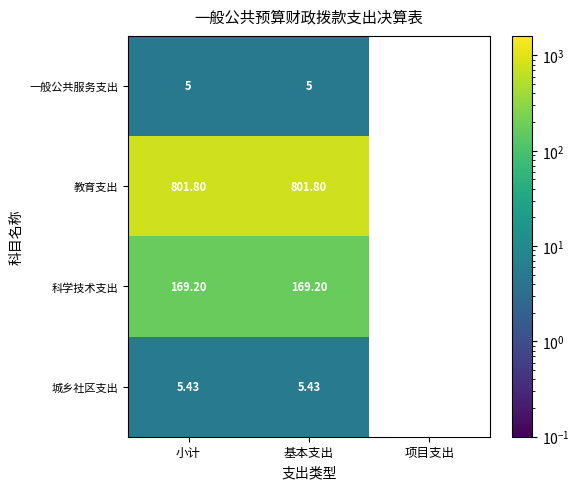

At 基本支出, list the series in order from smallest to largest.

一般公共服务支出, 城乡社区支出, 科学技术支出, 教育支出